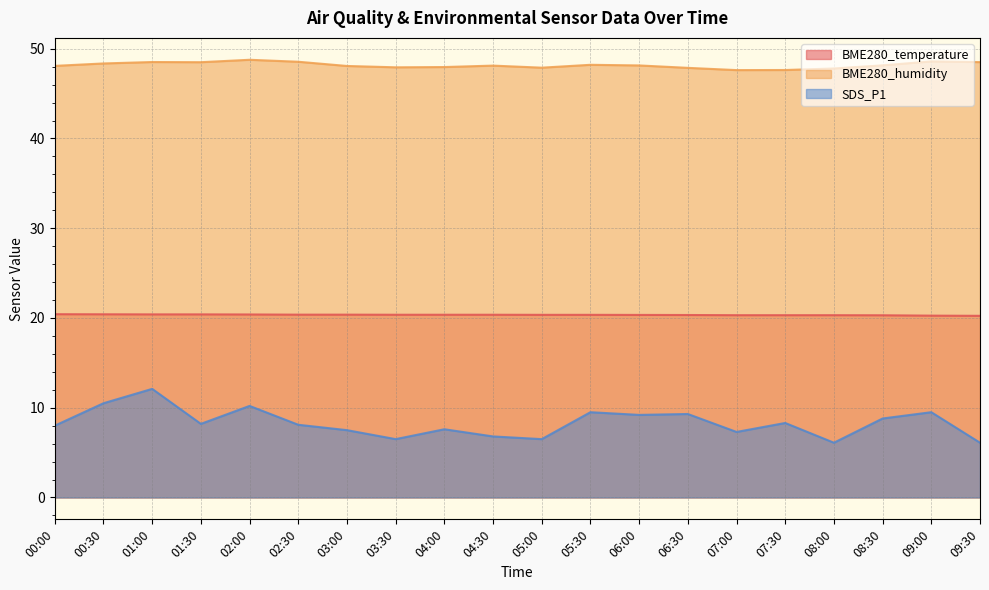

True or false: SDS_P1 has a value of 2.2 at 09:30.

False